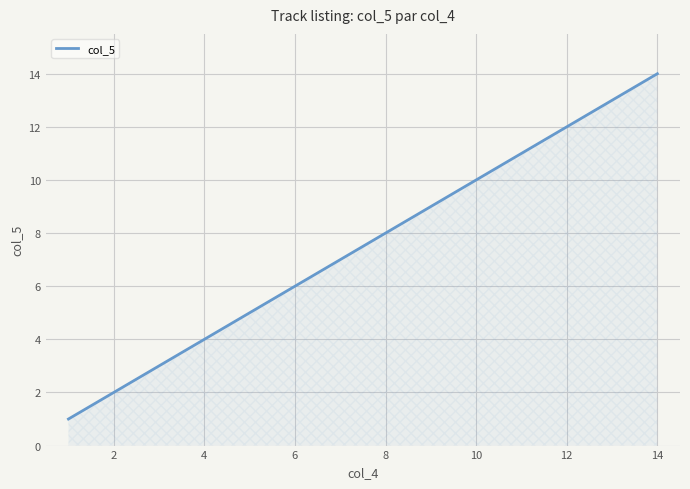

What is the difference between the maximum and minimum values?

13.0